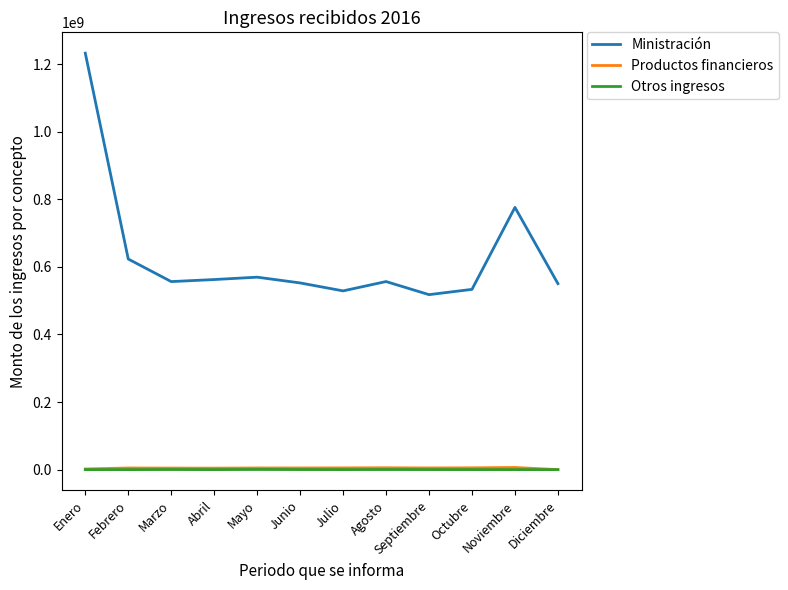

Which series changed the most between Enero and Junio?

Ministración